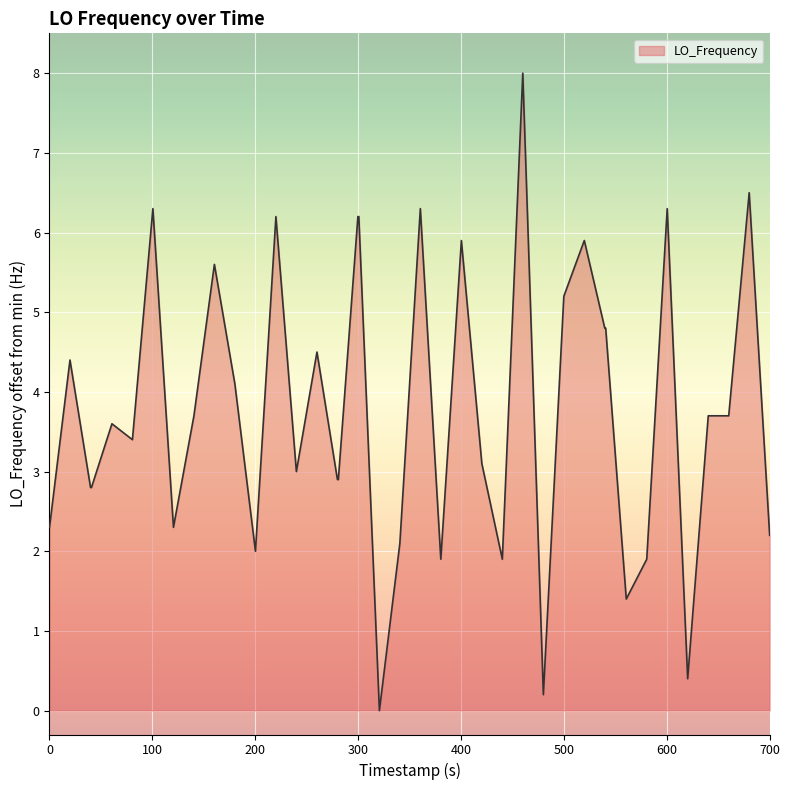

What is the greatest value displayed?

8.0